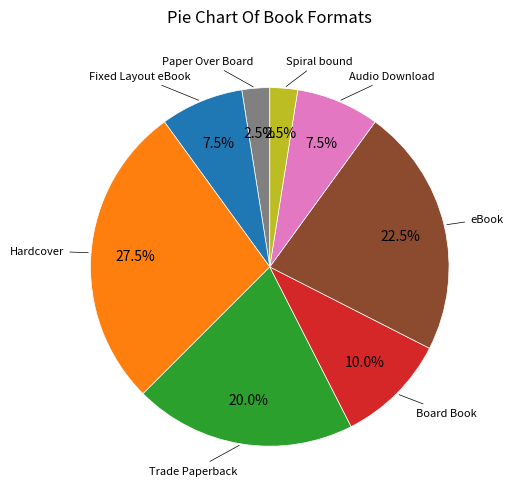

Approximately how many times larger is the value at eBook compared to Audio Download?

3.0